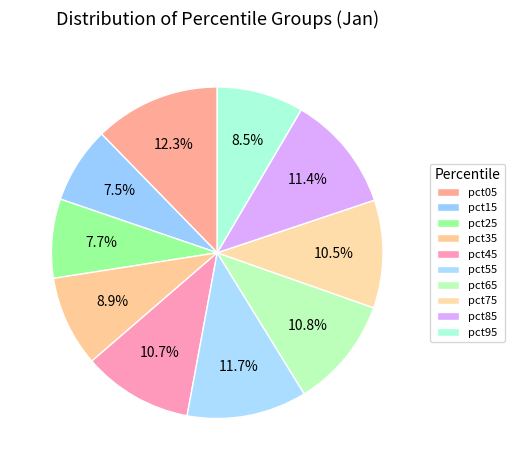

How many segments does this pie chart have?

10